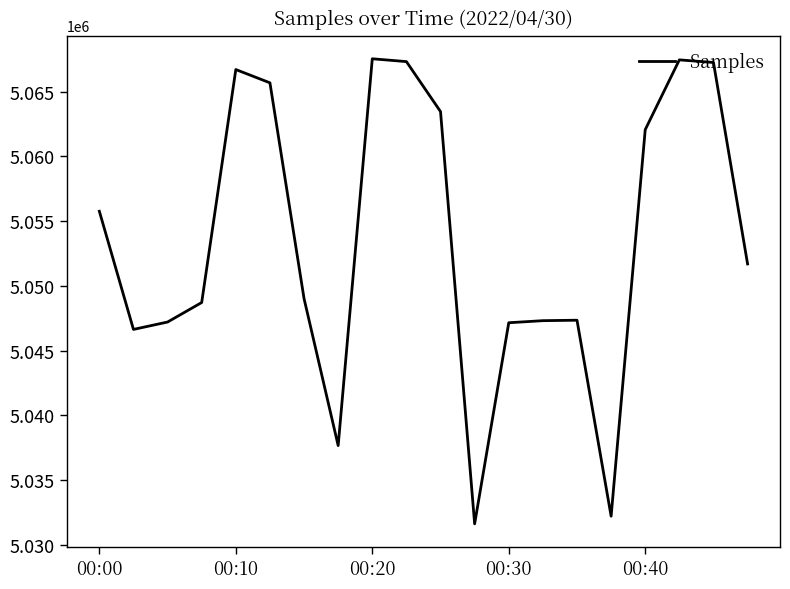

What is the maximum value shown in the chart?

5067544